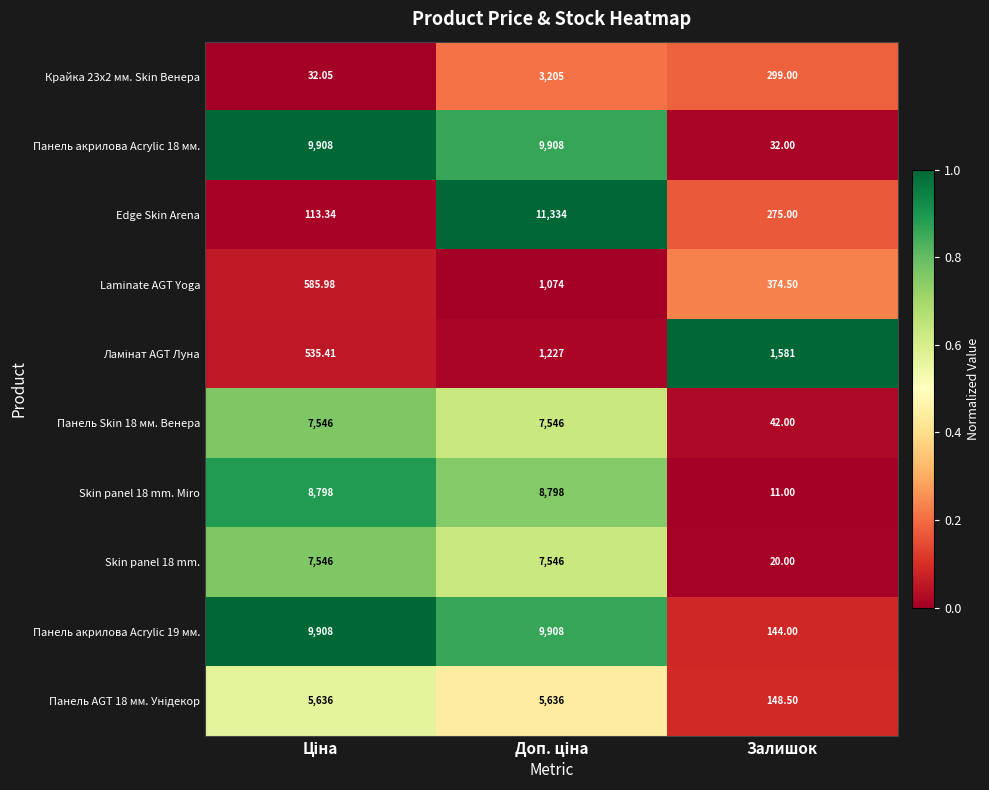

Which series has the largest total across all categories?

Панель акрилова Acrylic 19 мм.